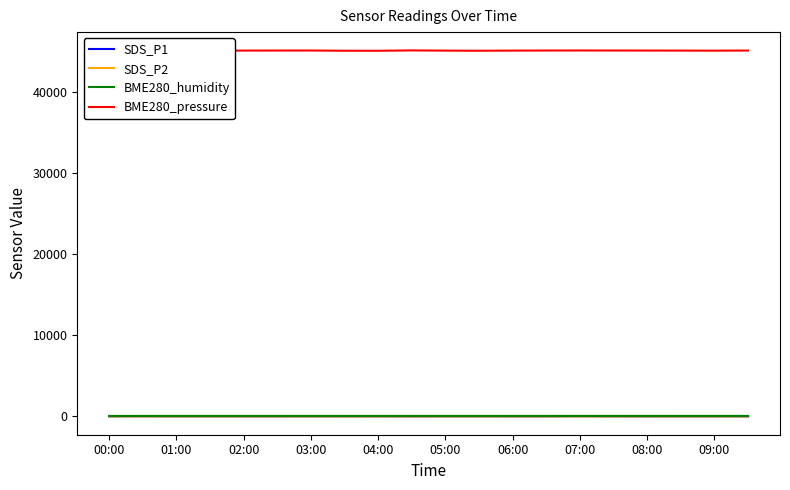

Is it true that BME280_humidity equals 65.6 at 19?

True